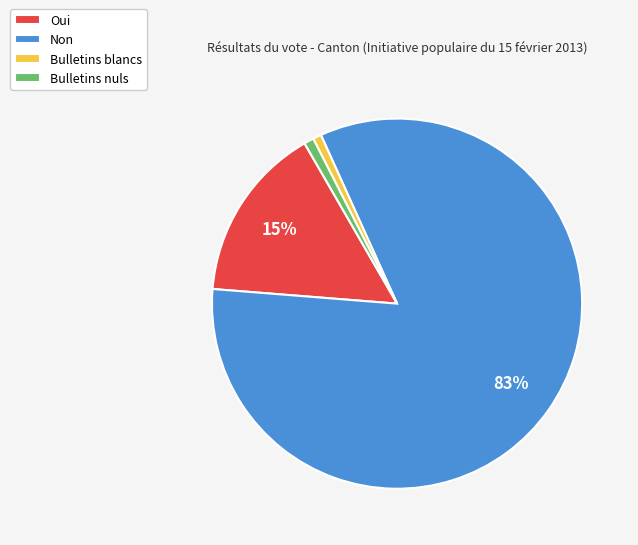

To the nearest percent, what portion does Non represent?

83%